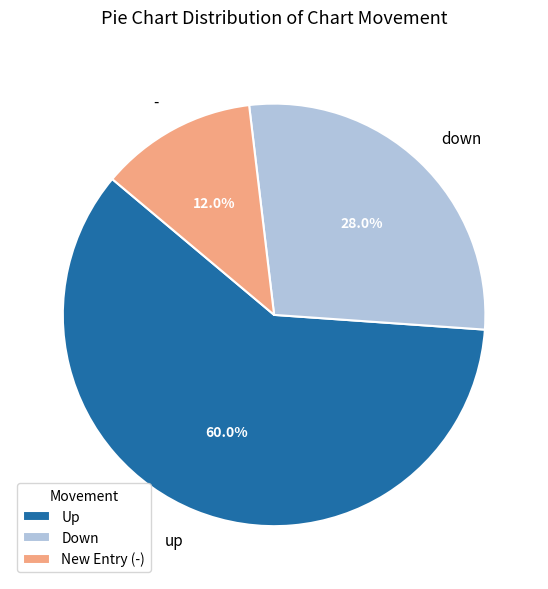

To the nearest percent, what is the difference between the down and up slice percentages?

32%